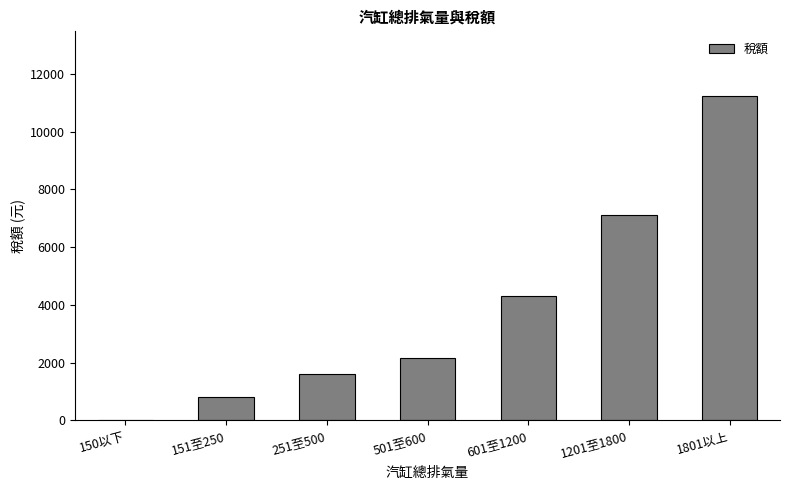

Reading left to right, what are all the values shown in this chart?

150以下=0	151至250=800	251至500=1620	501至600=2160	601至1200=4320	1201至1800=7120	1801以上=11230